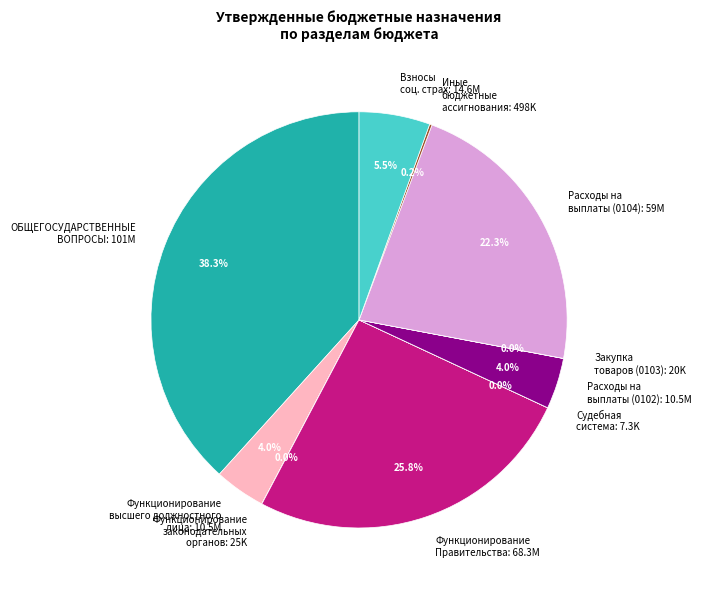

To the nearest percent, what is the average slice percentage?

10%